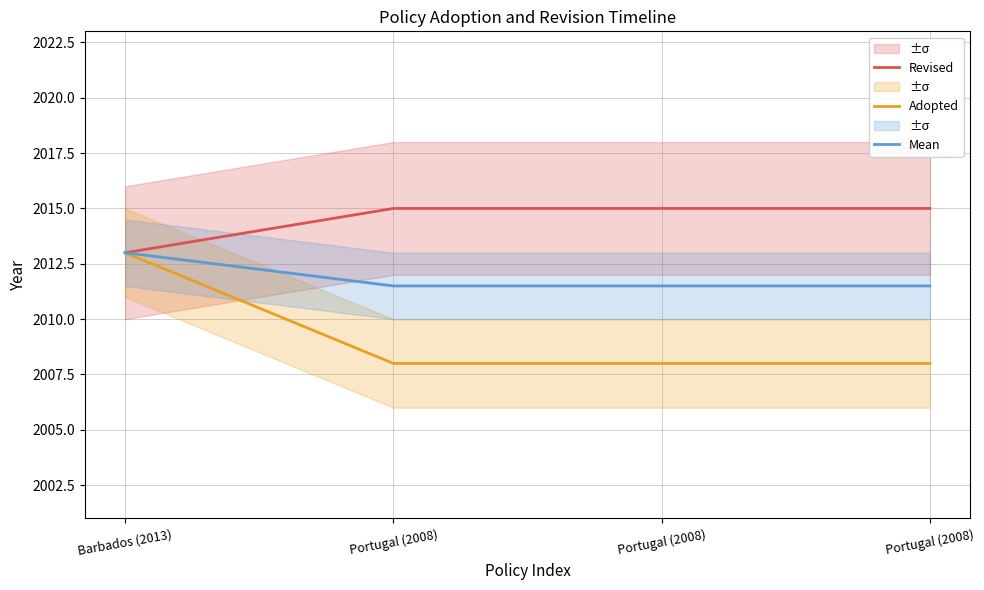

How many lines are shown in the chart?

3